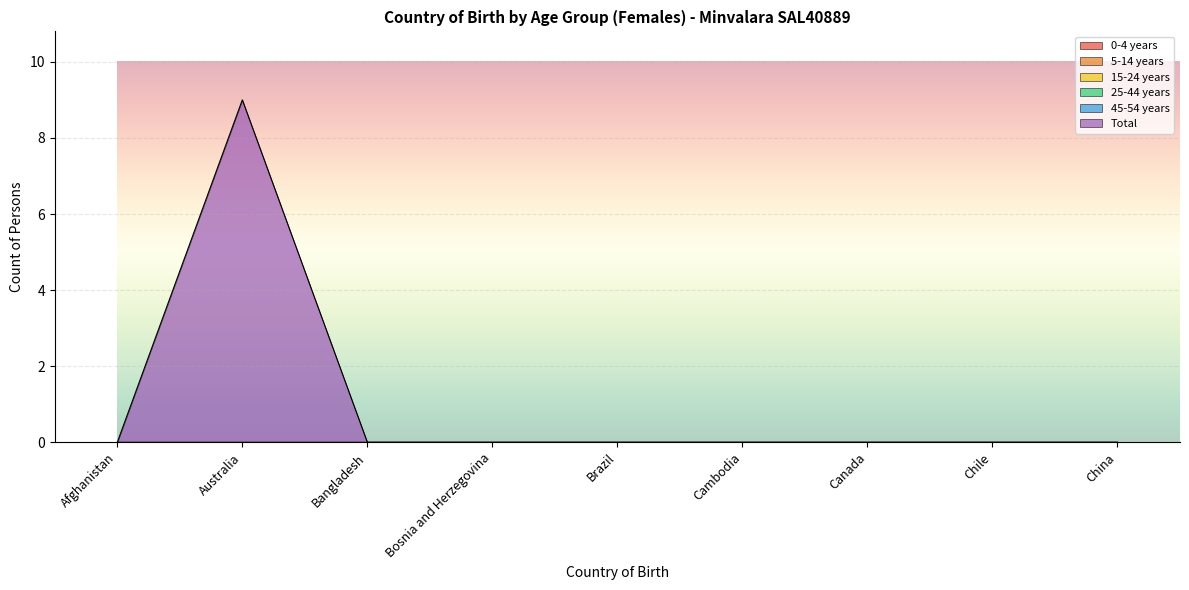

What is the spread (max minus min) of values at Australia?

9